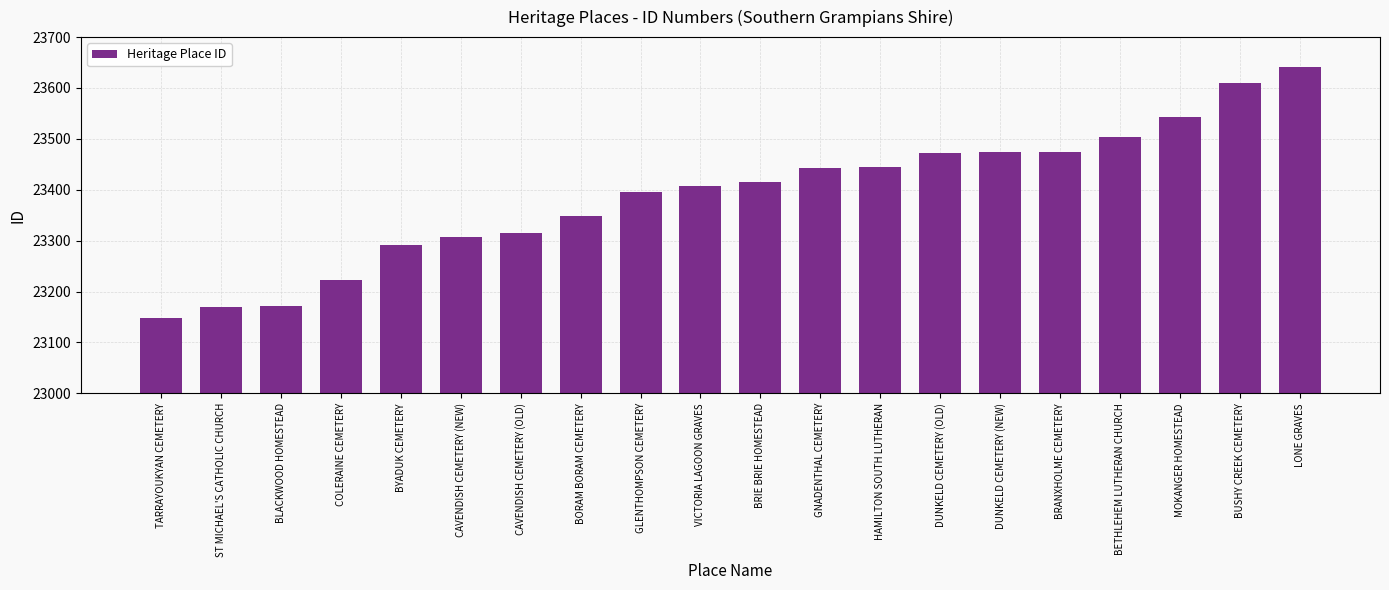

How many categories are shown in the chart?

20